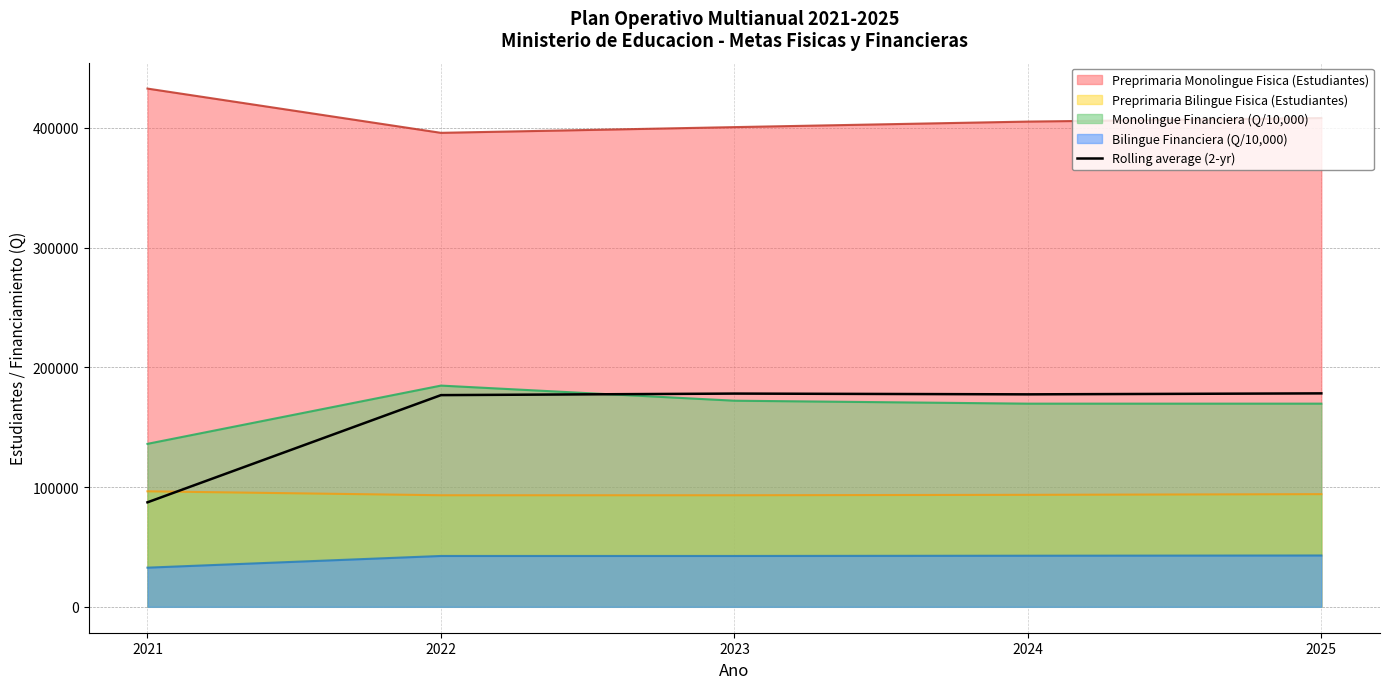

Reading right to left, what are all the values shown in this chart?

2025=178236.6	2024=177428.1	2023=178068.2	2022=176779.2	2021=87254.7